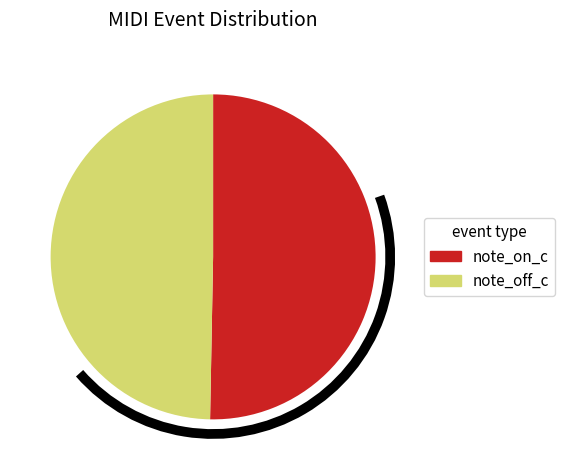

Is there any slice that represents more than half of the pie?

Yes